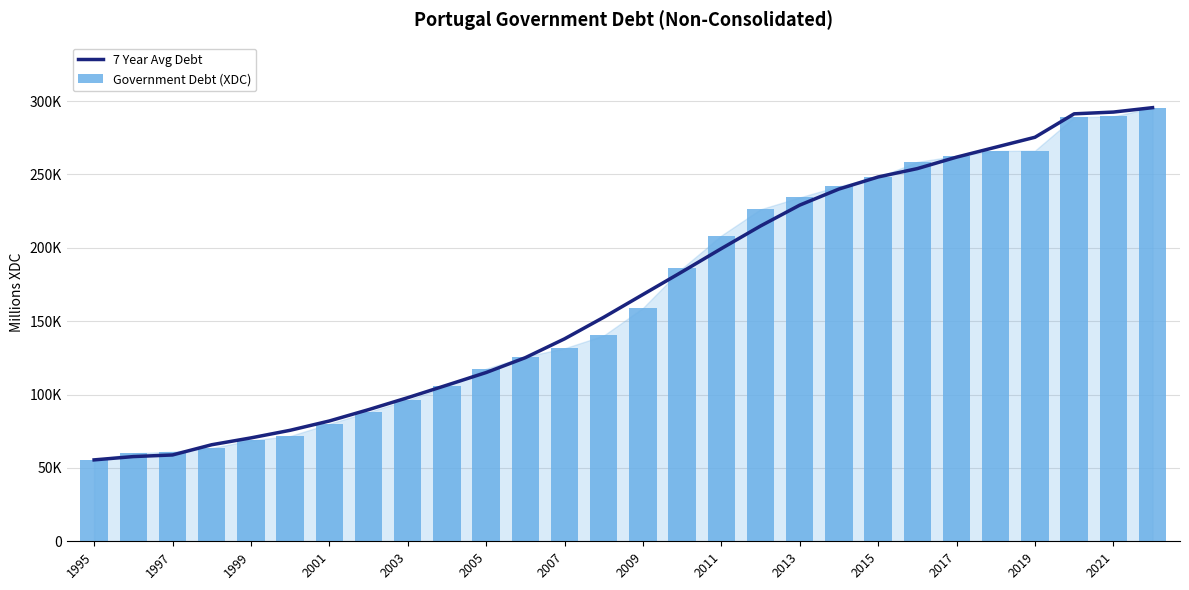

Are the bars horizontal?

No